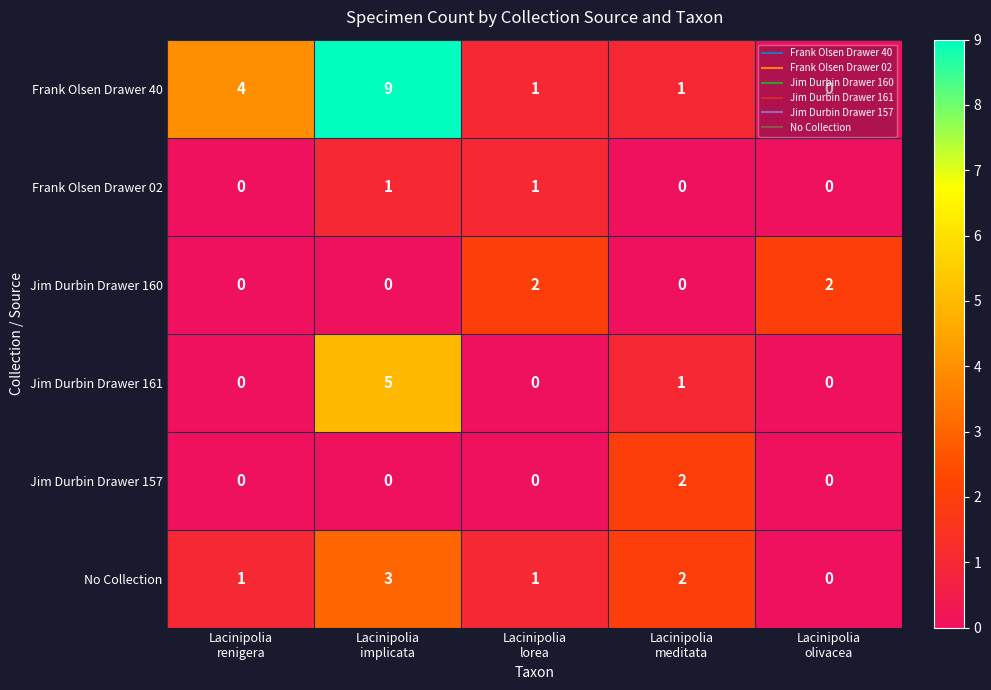

Count the number of data series in this chart.

6